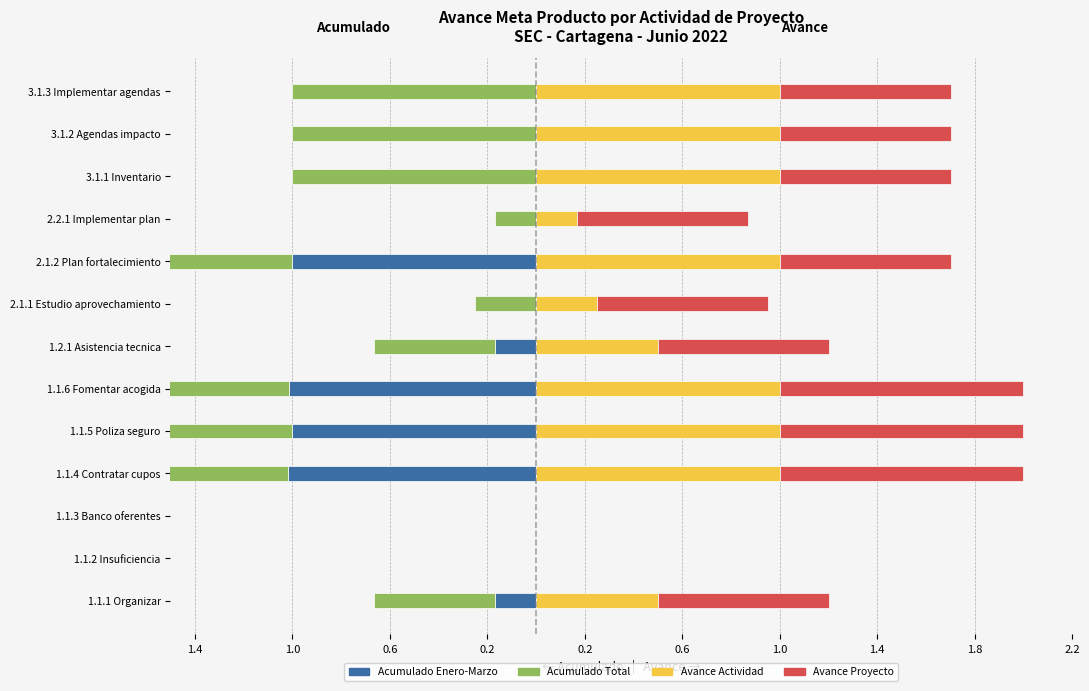

What is the label of the 5th bar from the right?

2.1.2 Plan fortalecimiento